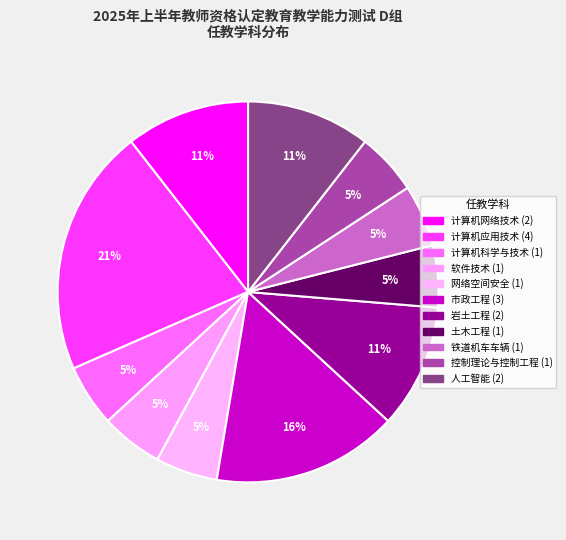

How many slices are in this pie chart?

11